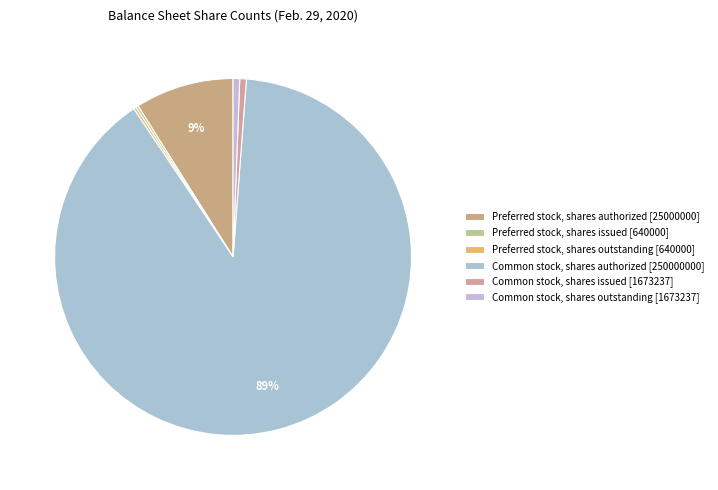

Which slice represents more than half of the pie?

Common stock, shares authorized [250000000]